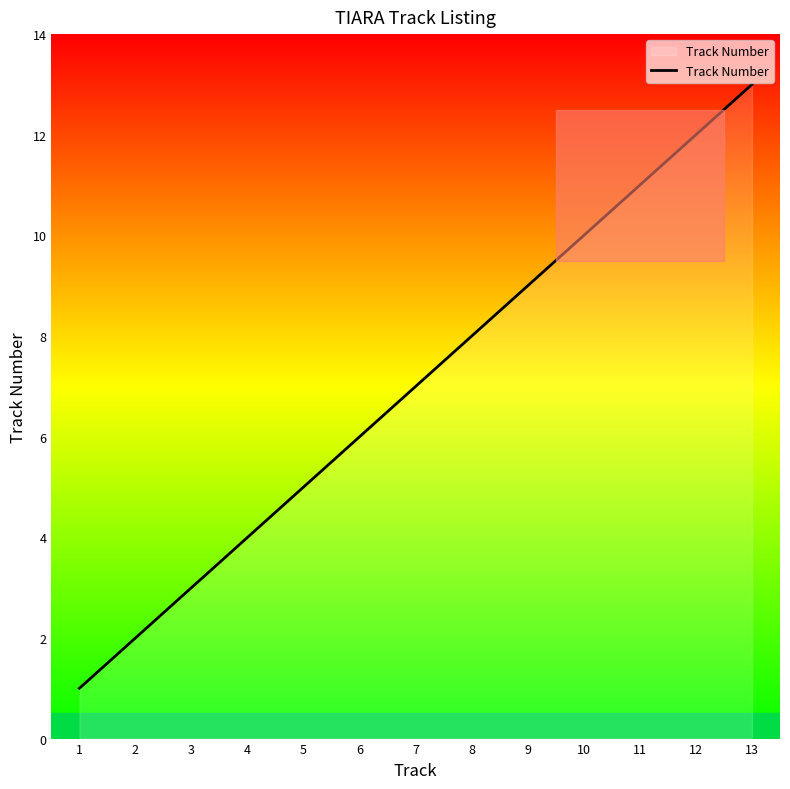

What is the change in value from 1 to 5?

+4